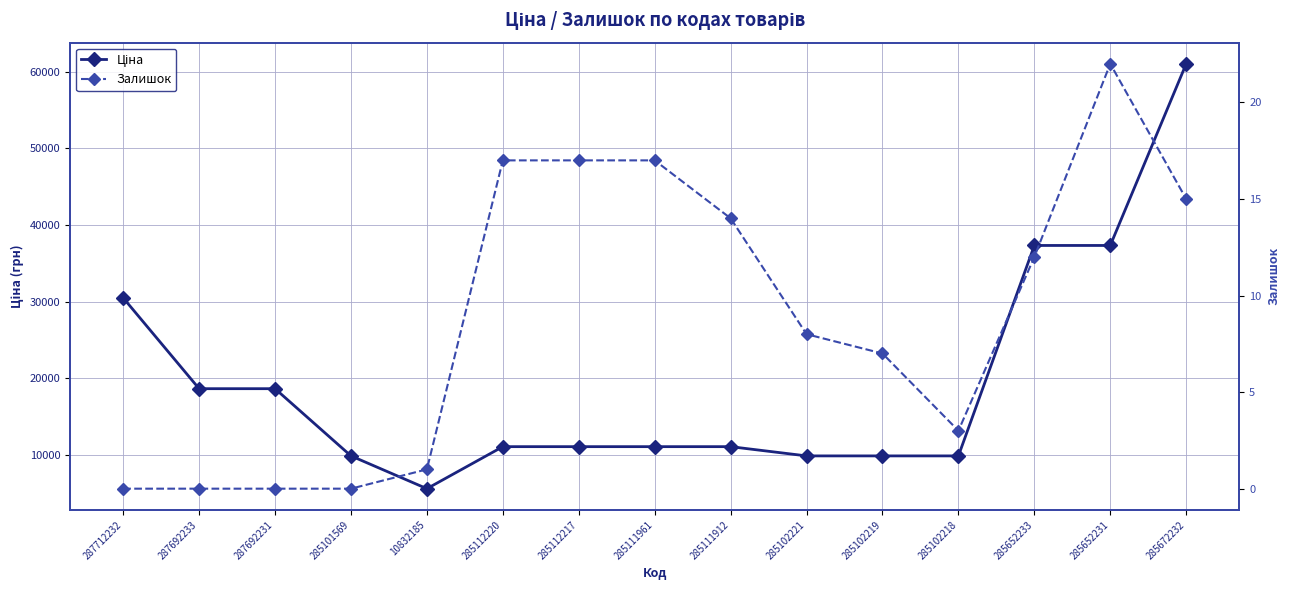

What is the value of the Ціна point at the 6th from the left?

11113.6